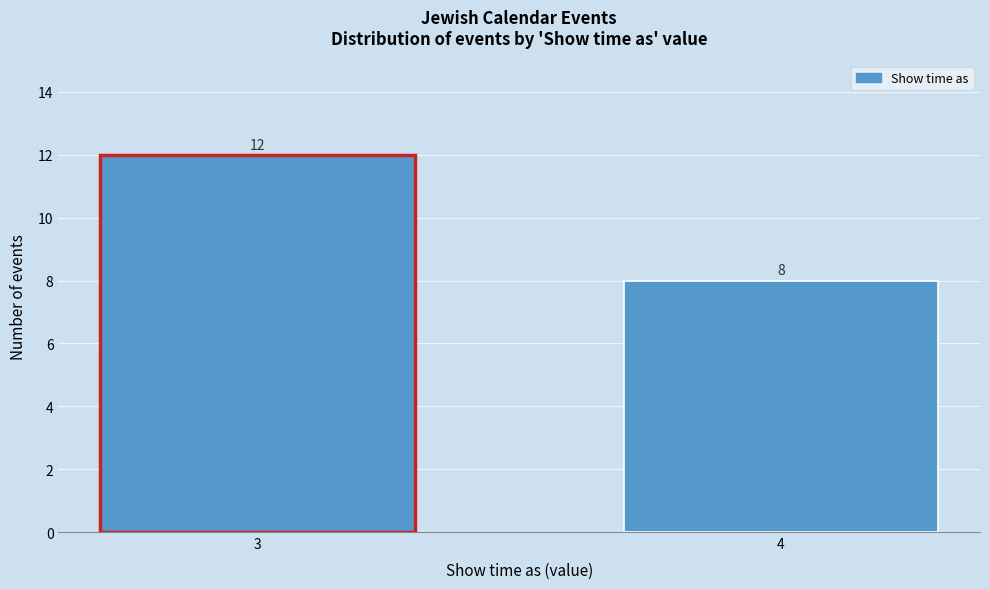

Reading left to right, extract all data points from this chart.

3=12	4=8